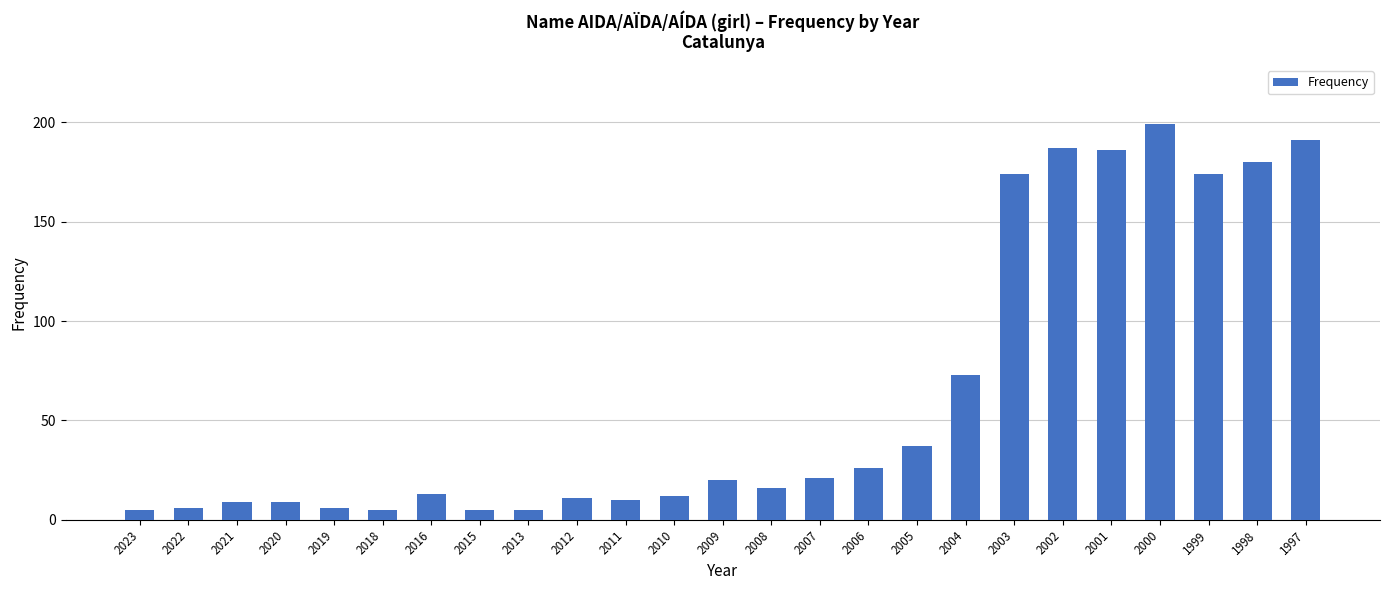

Which label corresponds to the largest value in the chart?

2000